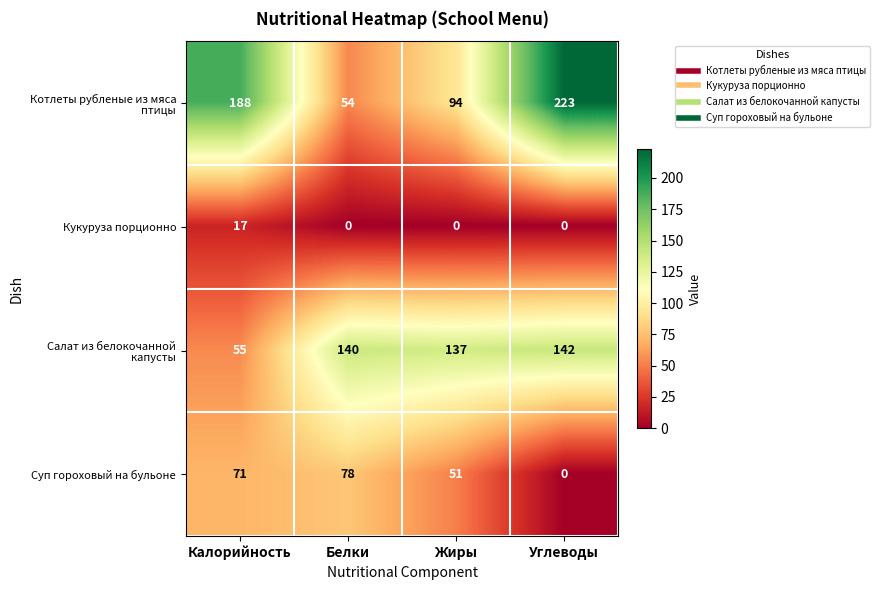

What is the total value across all series at Белки?

272